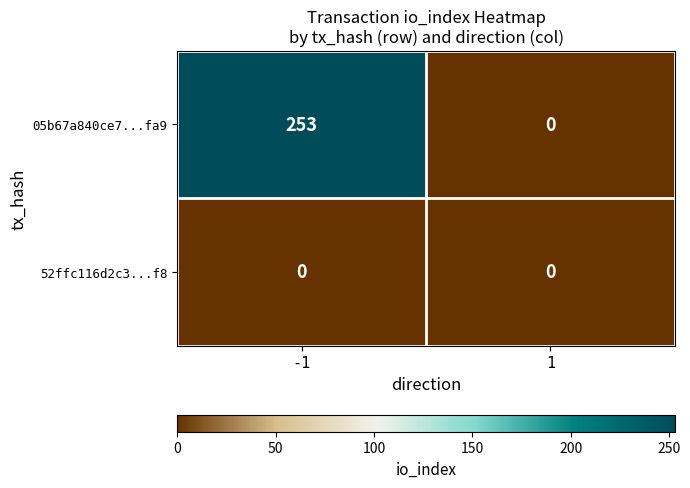

Reading left to right, what are all the values shown in this chart?

05b67a840ce7...fa9: -1=253	1=0
52ffc116d2c3...f8: -1=0	1=0